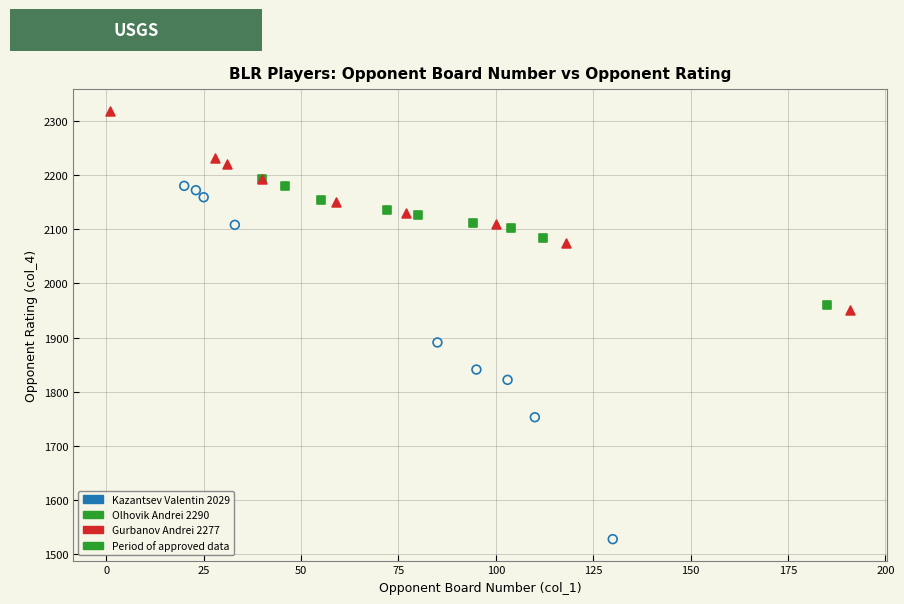

Which series has the largest Y range (max minus min)?

Kazantsev Valentin 2029